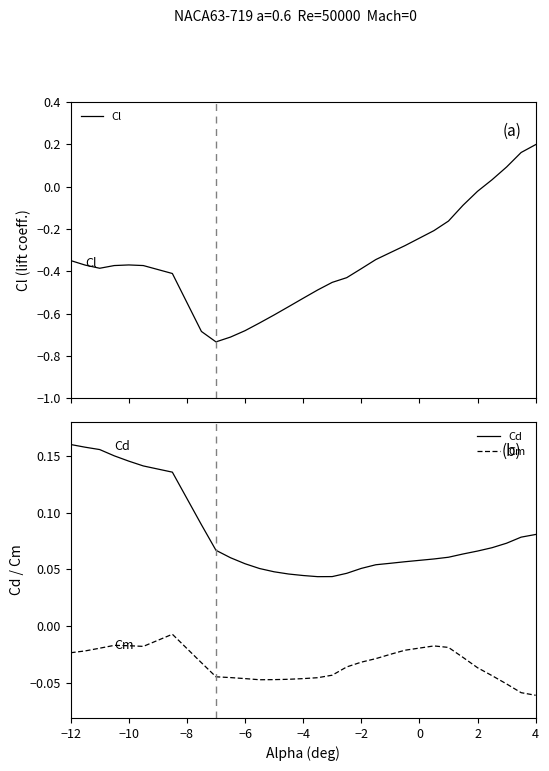

What is the average value of the Cl series?

-0.3